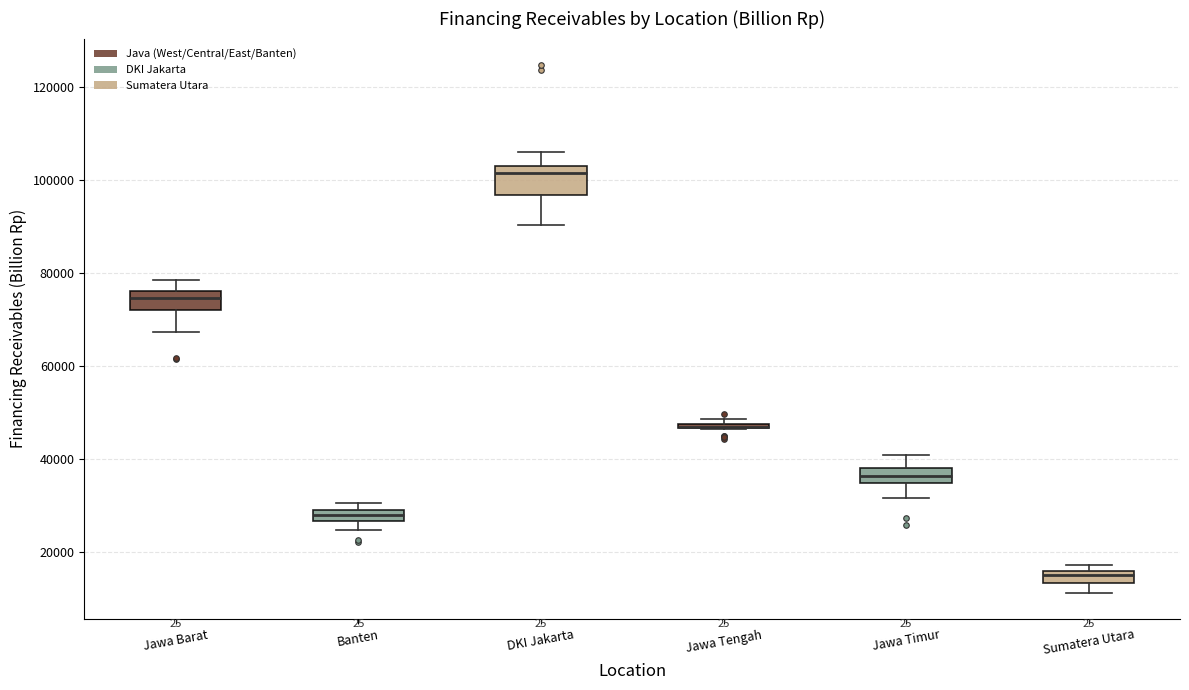

Where is the upper edge of the box for Jawa Timur on the y-axis? The values are not printed on the chart, so give them approximately, as read against the axis.

38000